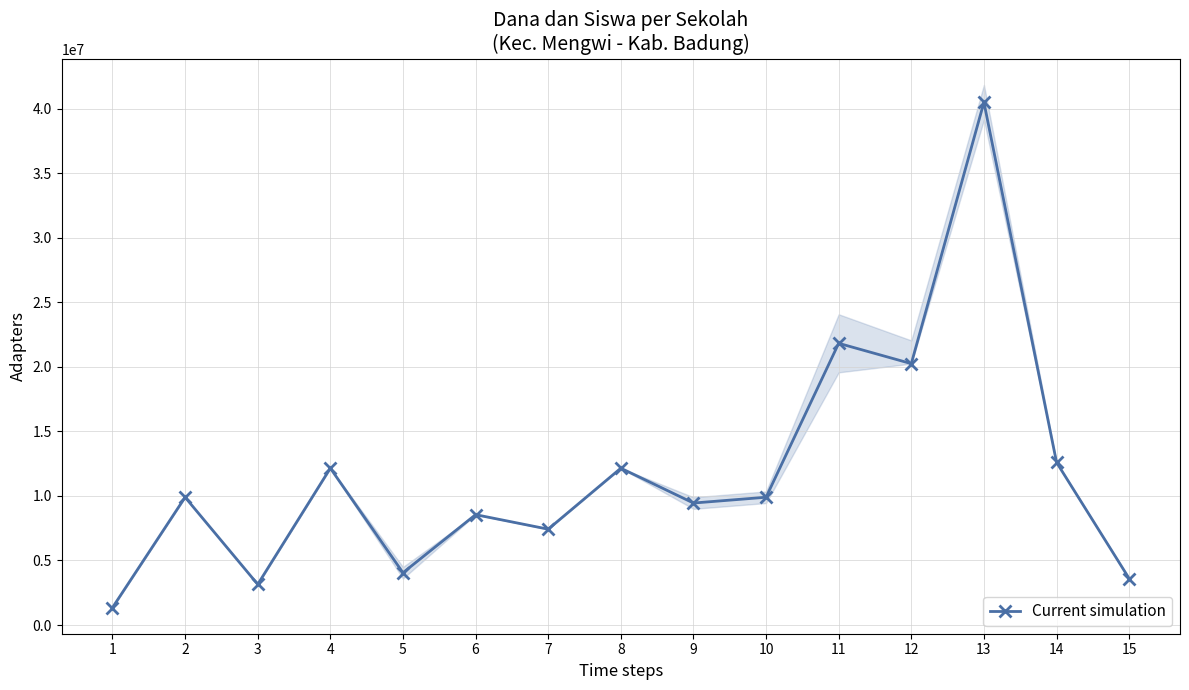

What is the approximate value at 12?

20250000